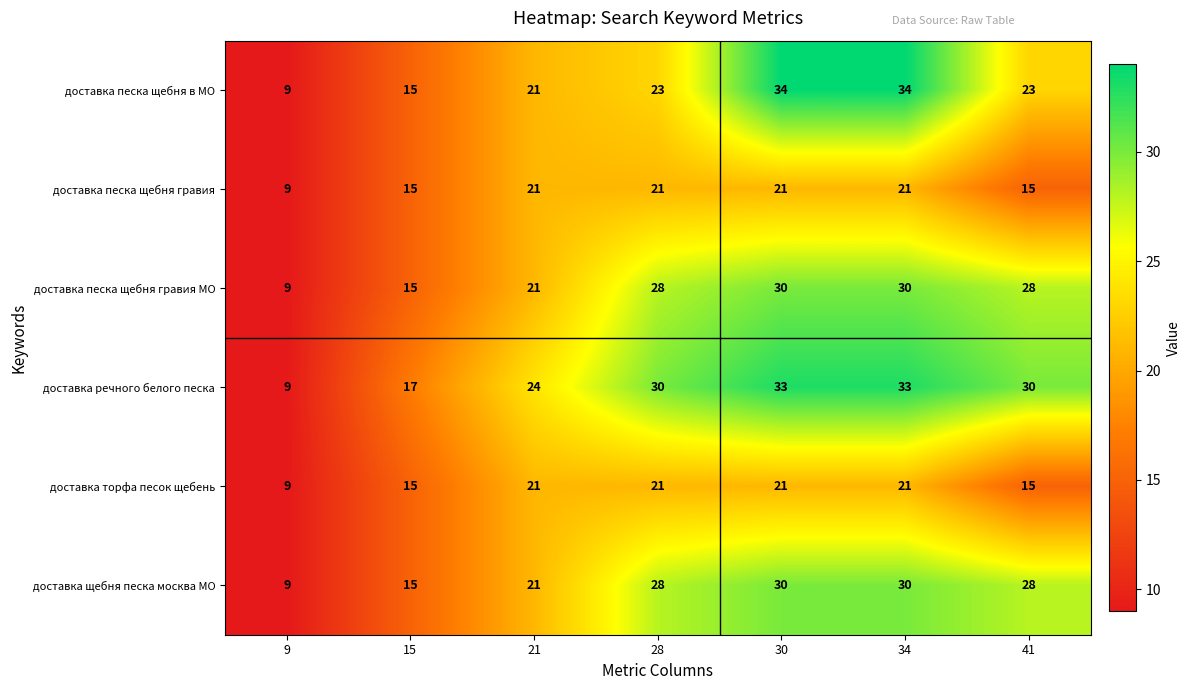

How many series are shown in this chart?

6